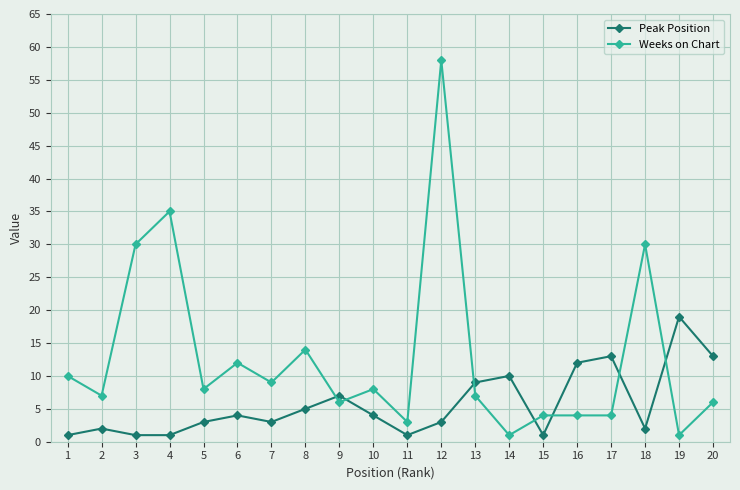

What is the difference between the maximum and minimum values in the Weeks on Chart series?

57